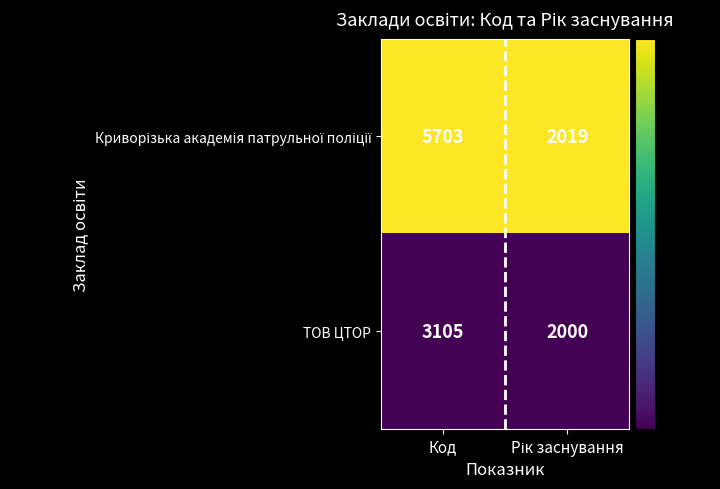

What is the spread (max minus min) of values at Код?

2598